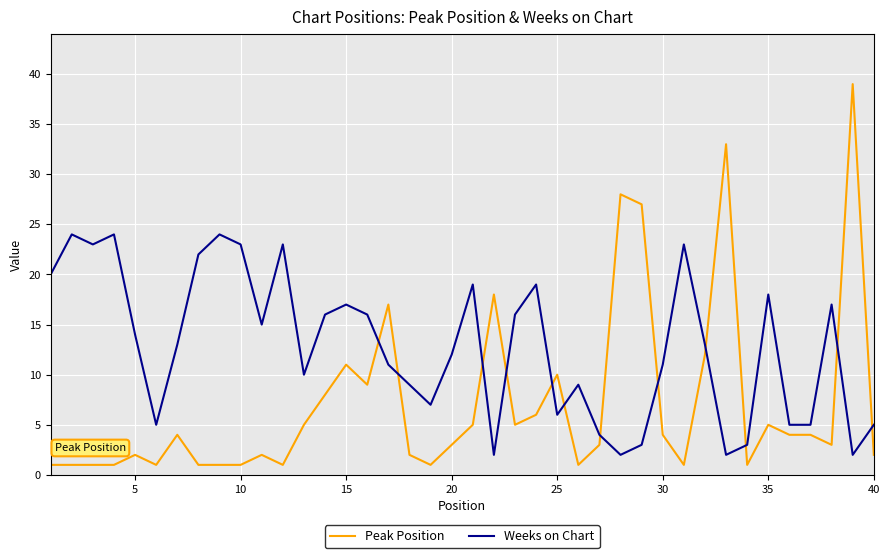

Which series has the widest spread of values?

Peak Position